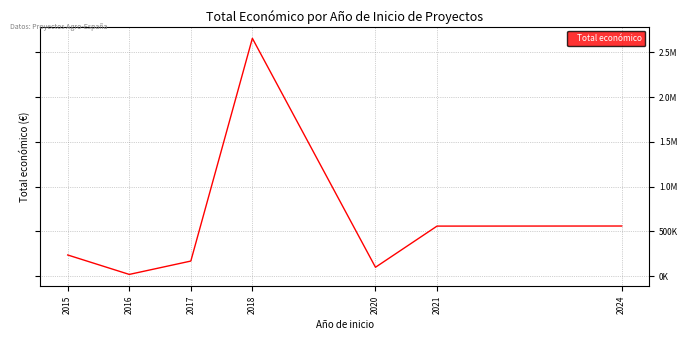

What is the change in value from 2017 to 2018?

+2488161